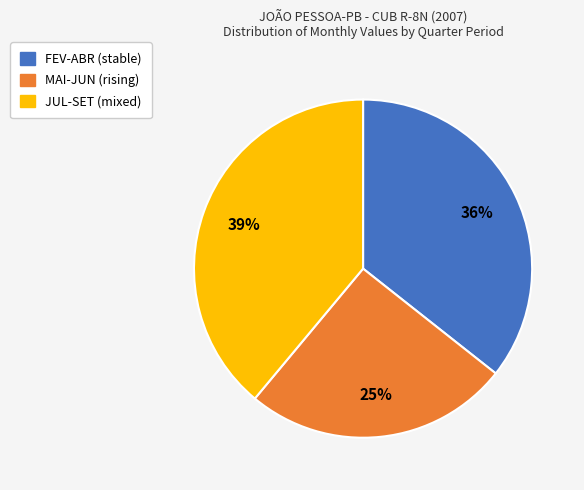

To the nearest percent, what is the difference between the largest and smallest slice percentages?

14%